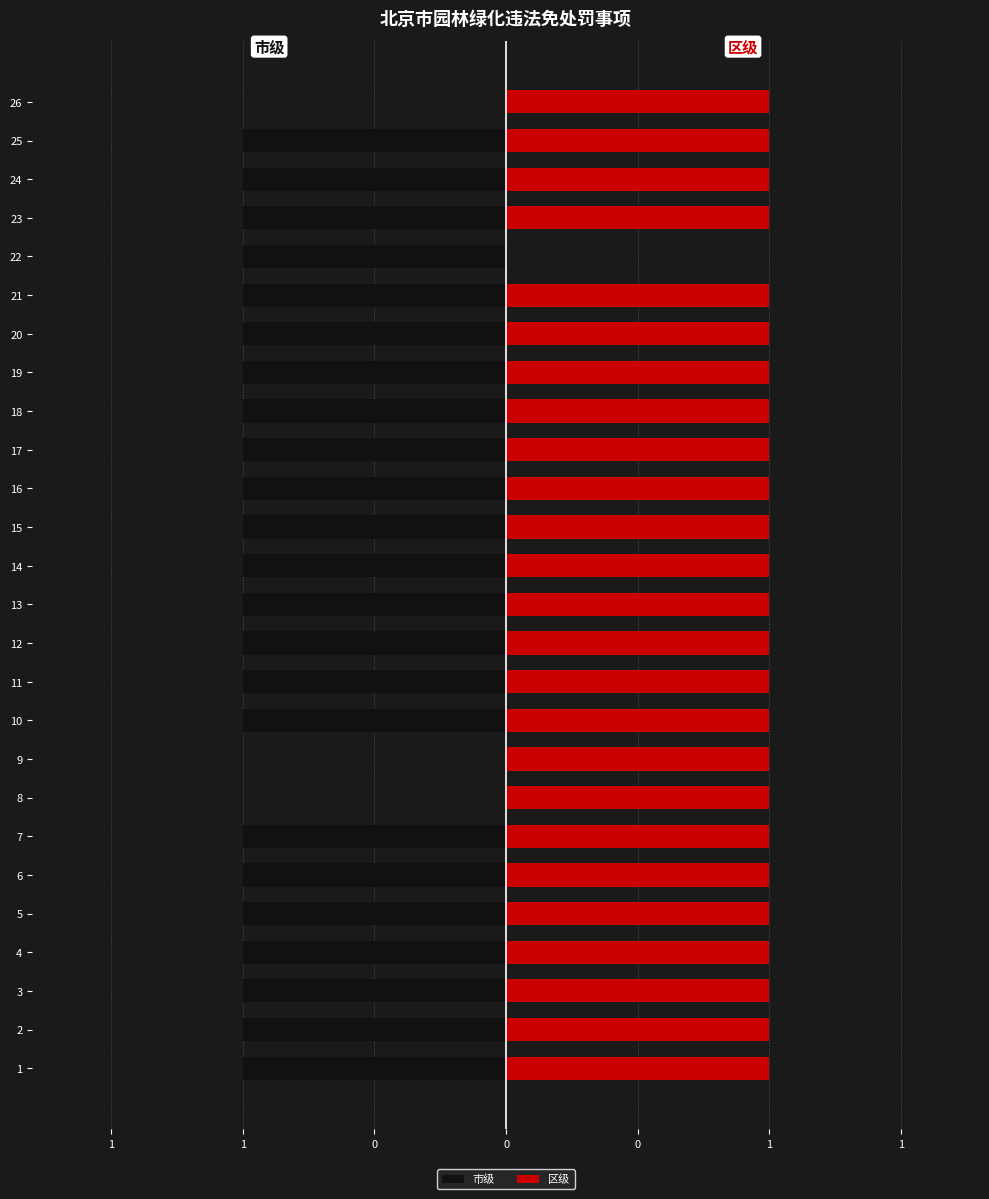

How many negative values does the 市级 series have?

23